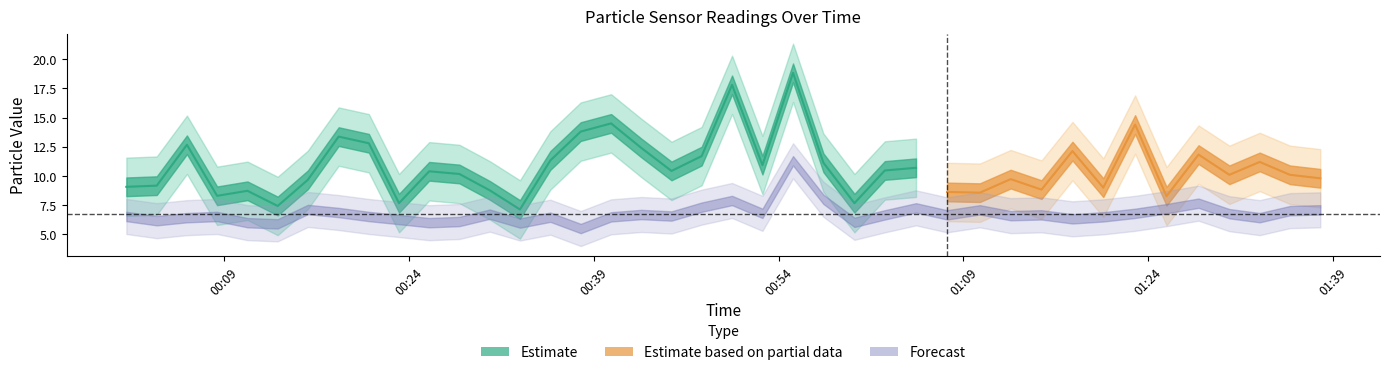

Reading left to right, transcribe all the data shown in this chart.

SDS_P1: 9.1	9.2	12.7	8.3	8.7	7.4	9.7	13.4	12.8	7.7	10.4	10.2	8.8	7.1	11.3	13.8	14.5	12.4	10.4	11.7	17.8	10.9	18.8	11.1	7.7	10.5	10.7	8.6	8.6	9.7	8.8	12.1	9.0	14.4	8.3	11.8	10.1	11.2	10.1	9.8
SDS_P2: 6.5	6.2	6.4	6.5	6.0	5.9	7.1	6.9	6.5	6.3	6.0	6.1	6.7	6.0	6.5	5.5	6.5	6.7	6.6	7.3	7.9	6.8	11.3	8.0	6.0	6.7	7.3	6.7	7.1	6.6	6.7	6.3	6.5	6.8	7.2	7.7	6.8	6.4	7.0	7.1